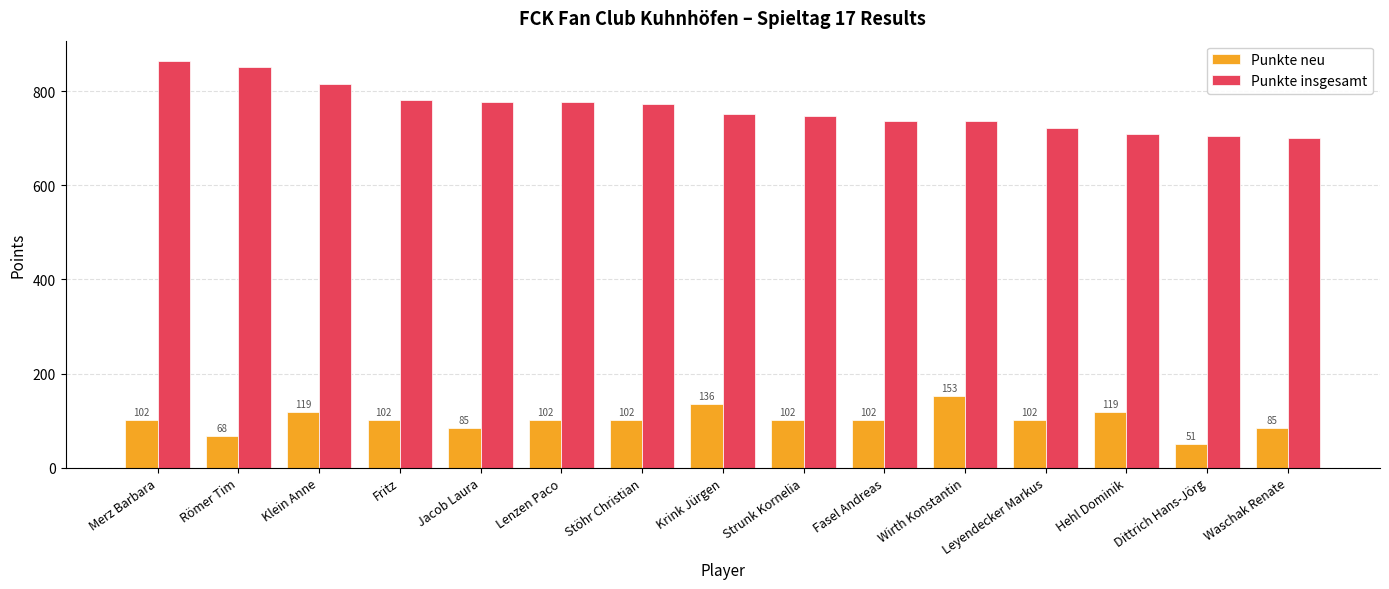

How many bars are there in each group?

2